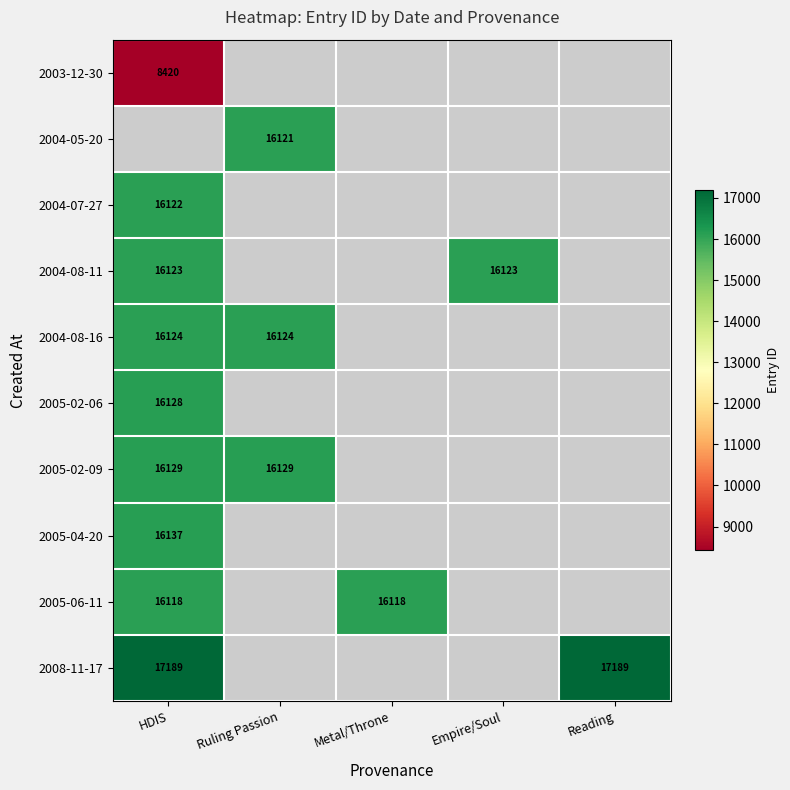

The 2004-08-11 series shows 8790.2 at HDIS. True or false?

False